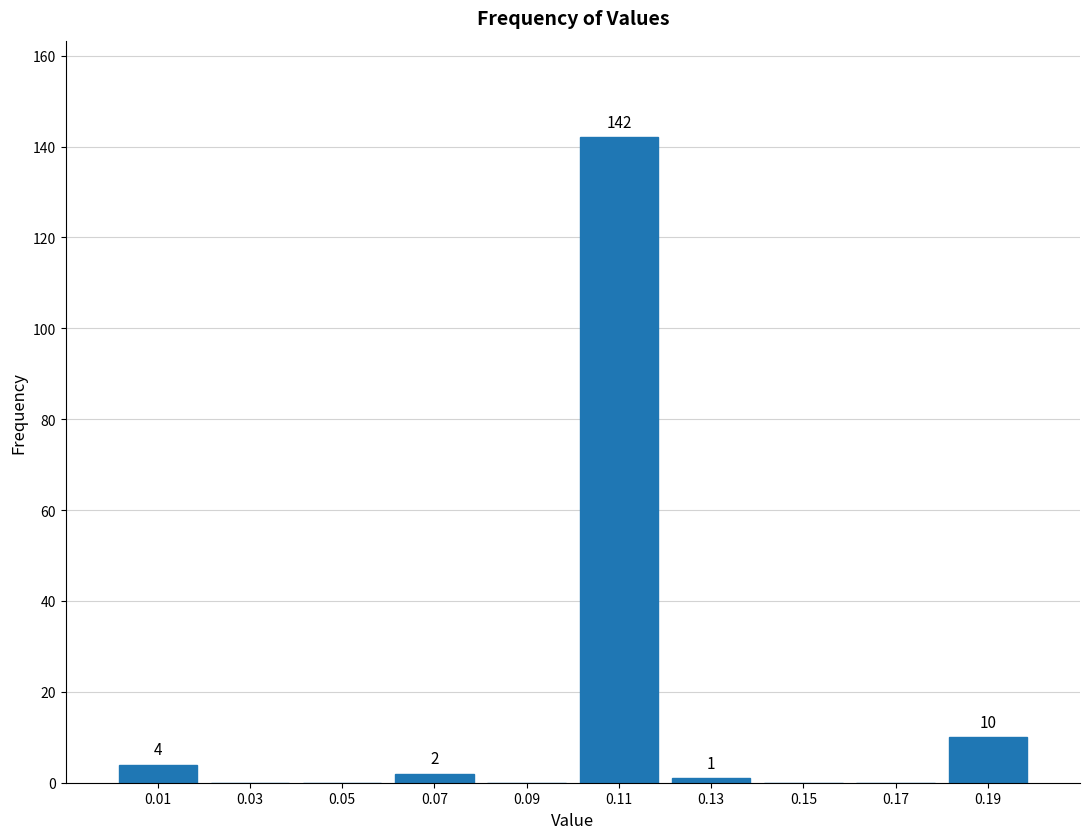

Which range on the x-axis has the tallest bar?

0.10 to 0.12